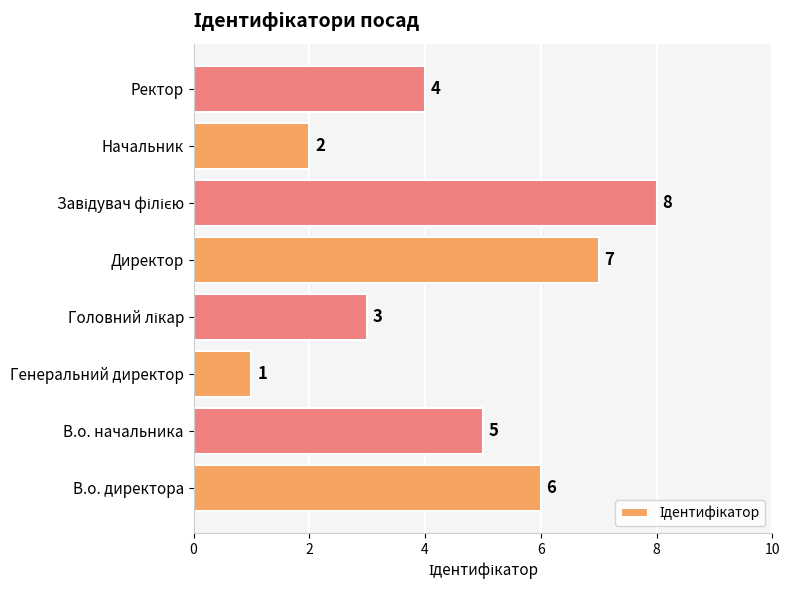

Is it true that the value at Генеральний директор is 2?

False